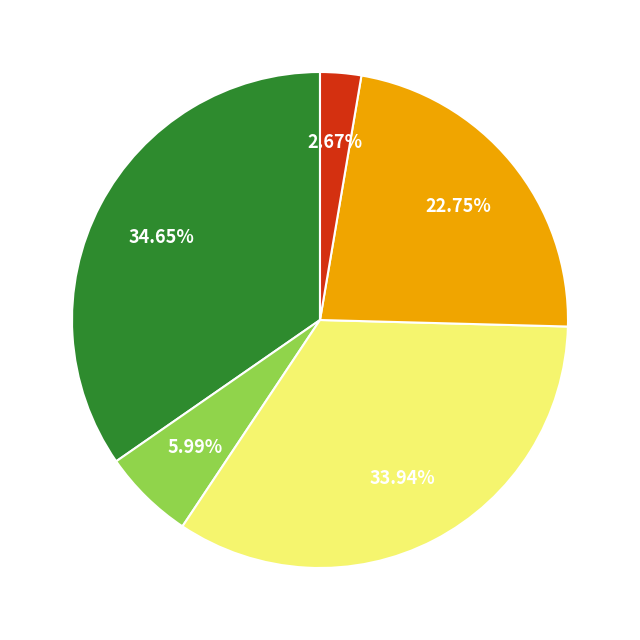

Is there any slice that represents more than half of the pie?

No